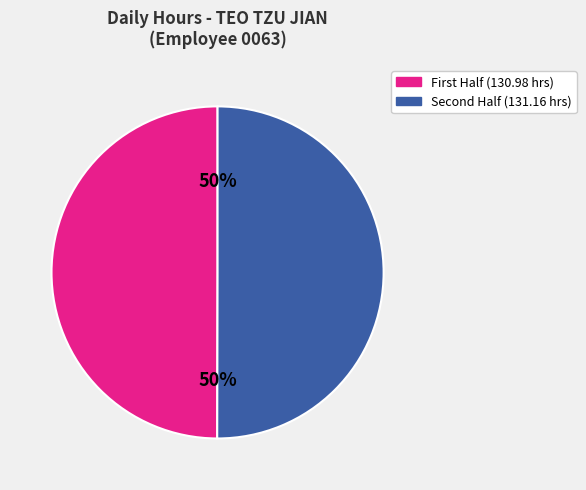

To the nearest percent, what is the average slice percentage?

50%